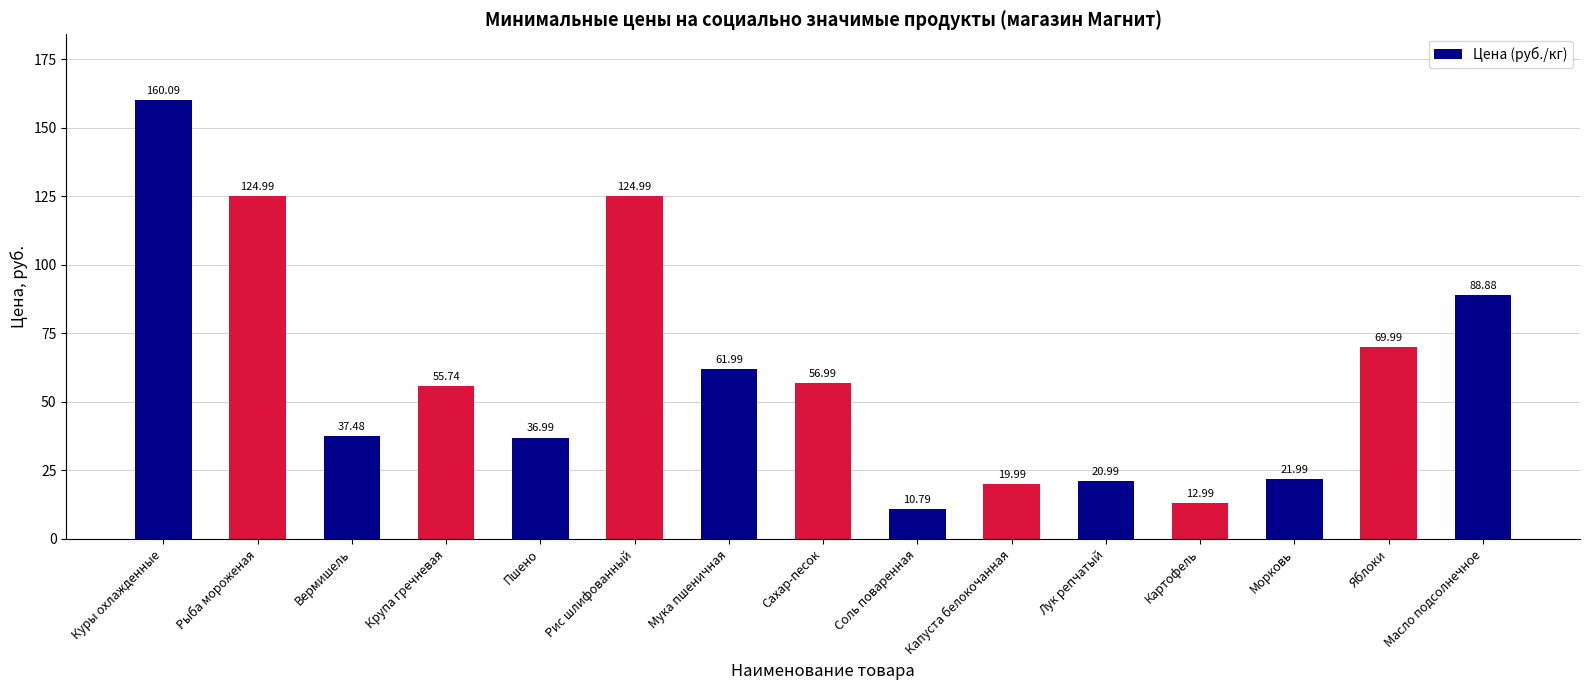

What is the average value?

60.3